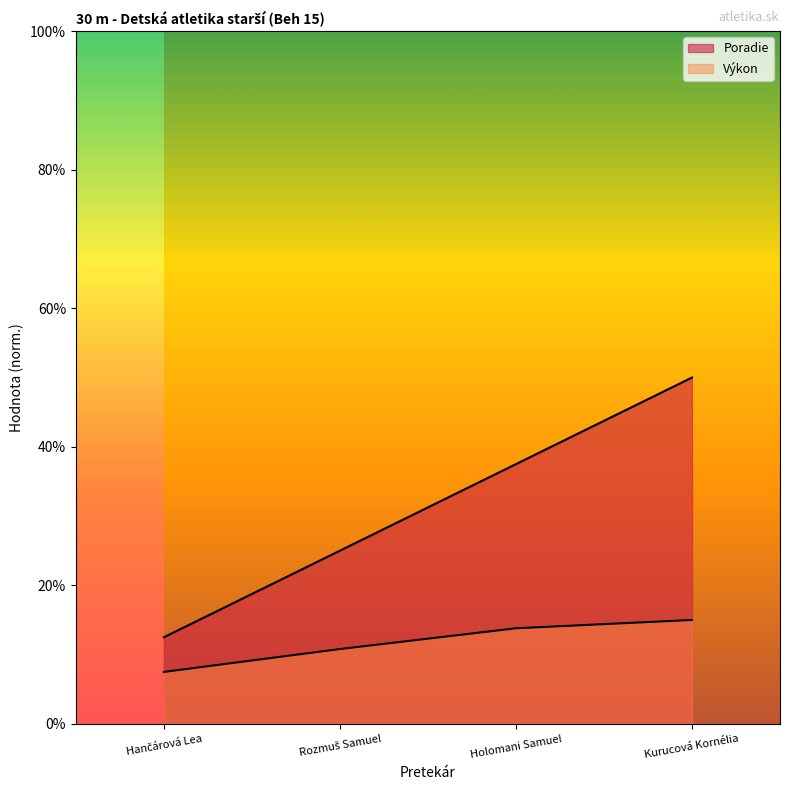

List the series in order of their overall mean, lowest first.

Výkon, Poradie